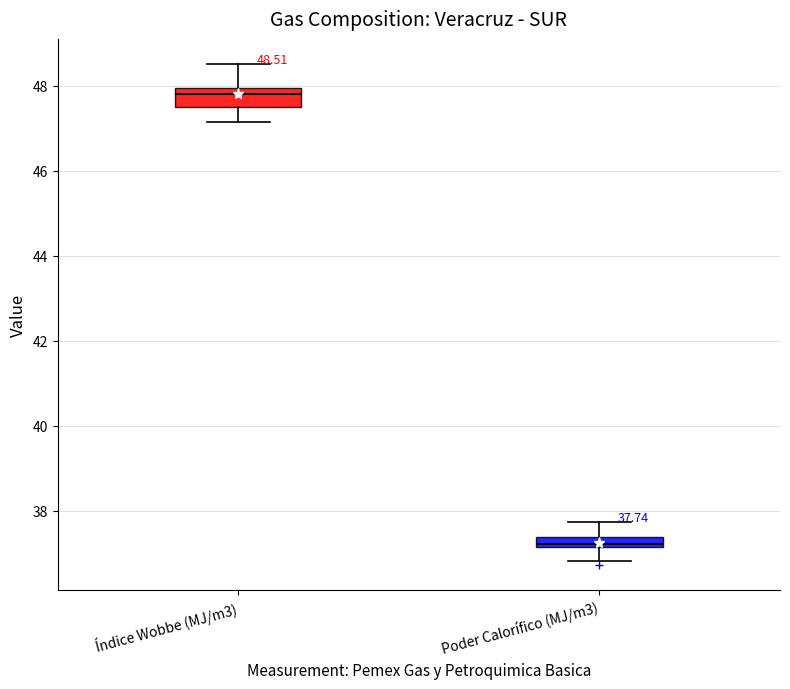

Which box's median line is the lowest?

Poder Calorífico (MJ/m3)